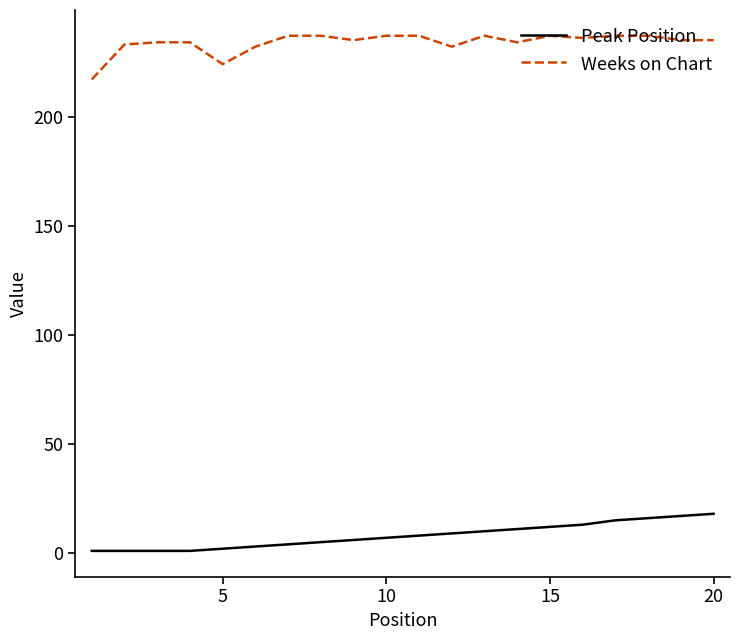

List the series in order of their peak value, lowest first.

Peak Position, Weeks on Chart